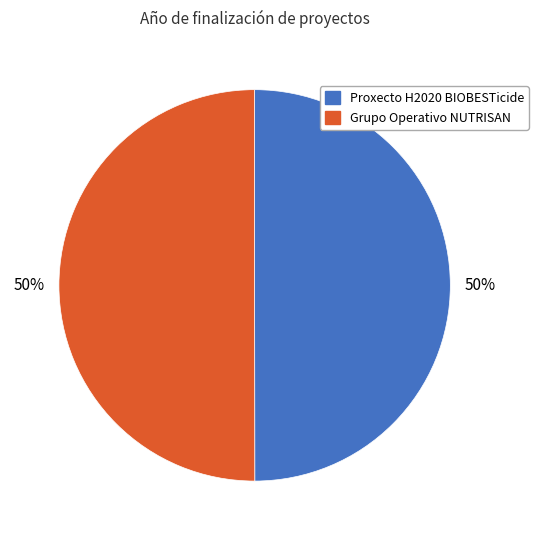

To the nearest percent, what percentage of the pie is Grupo Operativo NUTRISAN?

50%